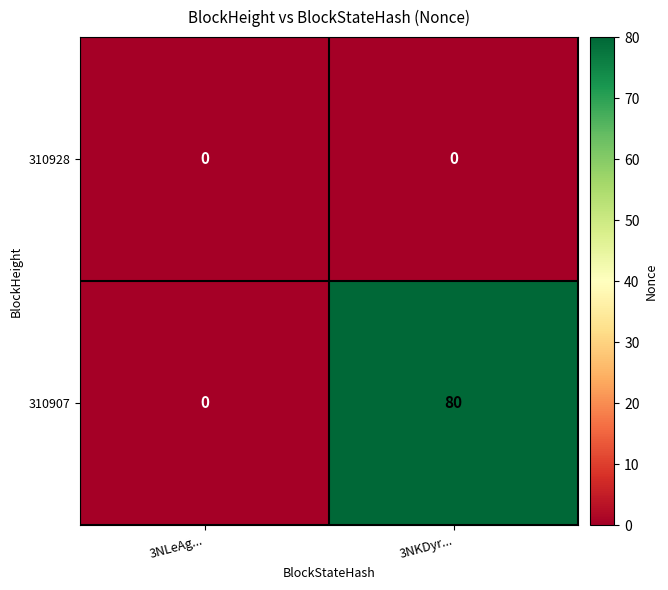

What is the sum of all 310907 values?

80